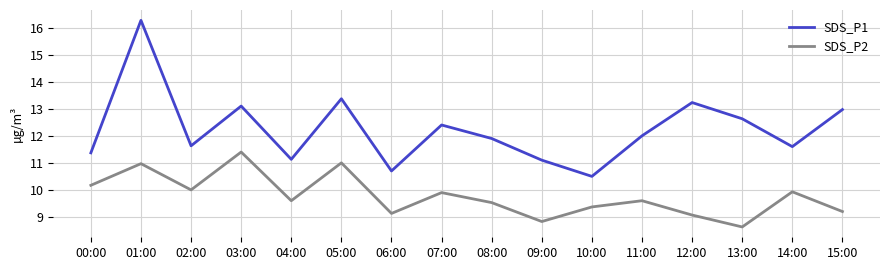

Where is the first local maximum for SDS_P2?

01:00